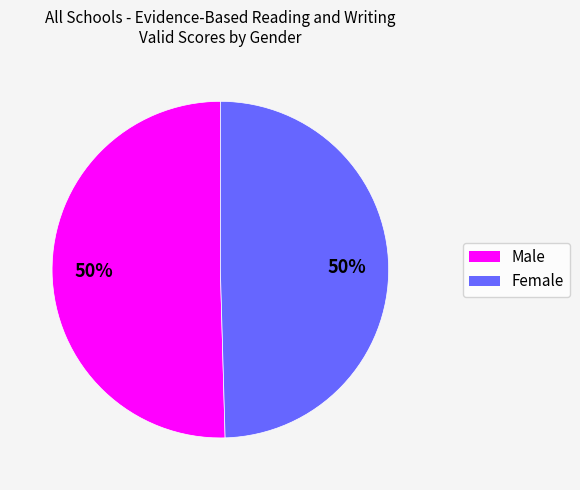

What is the ratio of the value at Male to the value at Female?

1.0